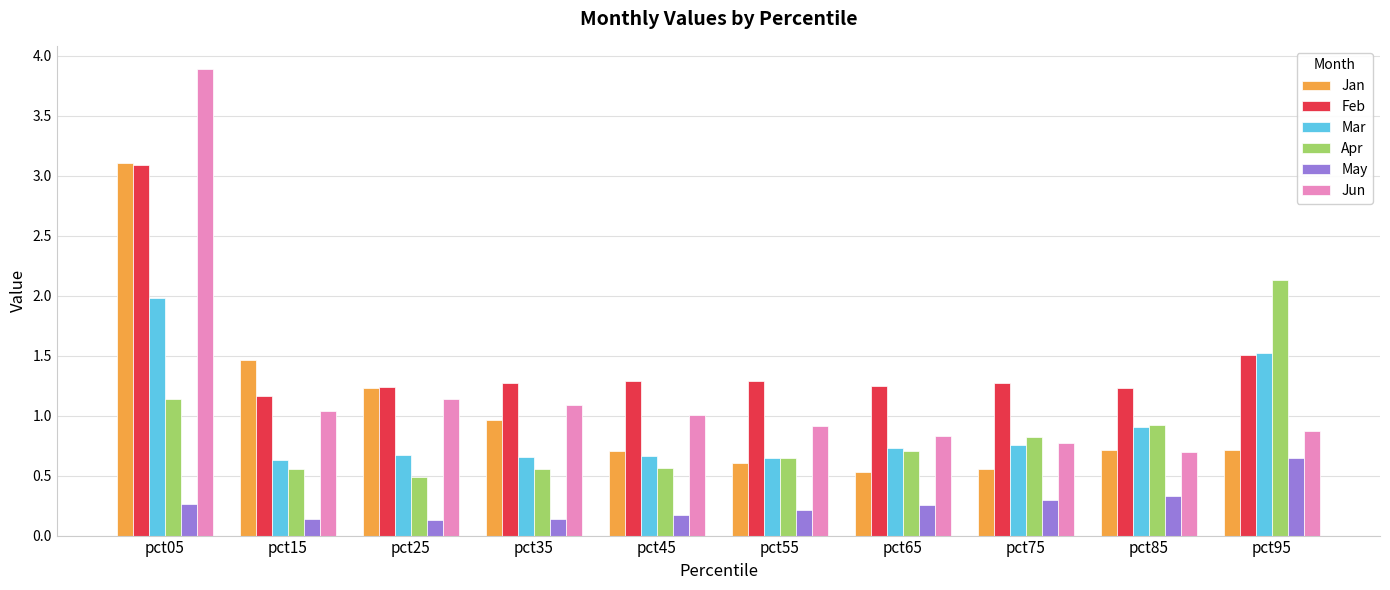

What is the approximate value of Feb at pct45?

1.3